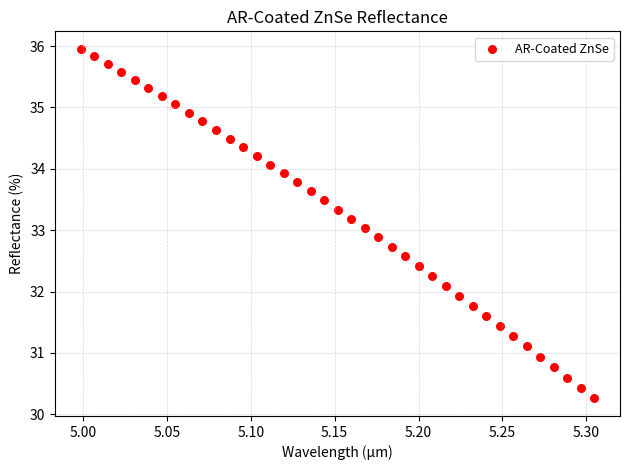

What is the range of X values (max minus min)?

0.3